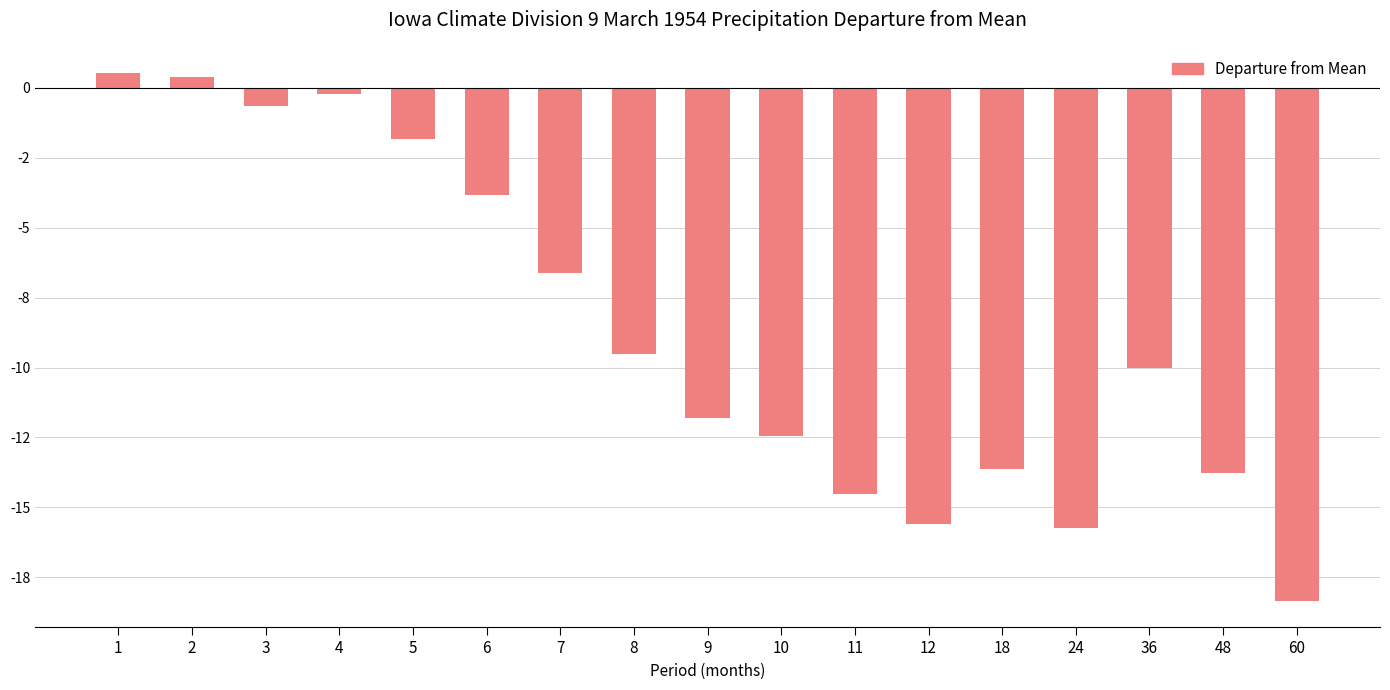

At which category does the chart reach its minimum across all series?

60